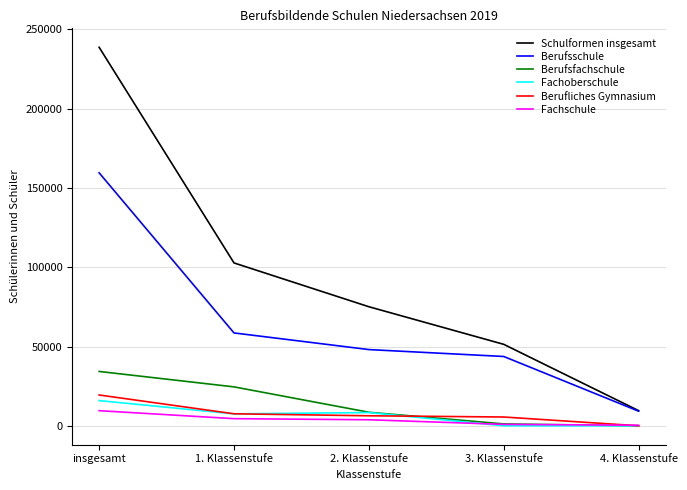

Is the value of Berufsschule at insgesamt greater than the value of Berufliches Gymnasium at 2. Klassenstufe?

Yes